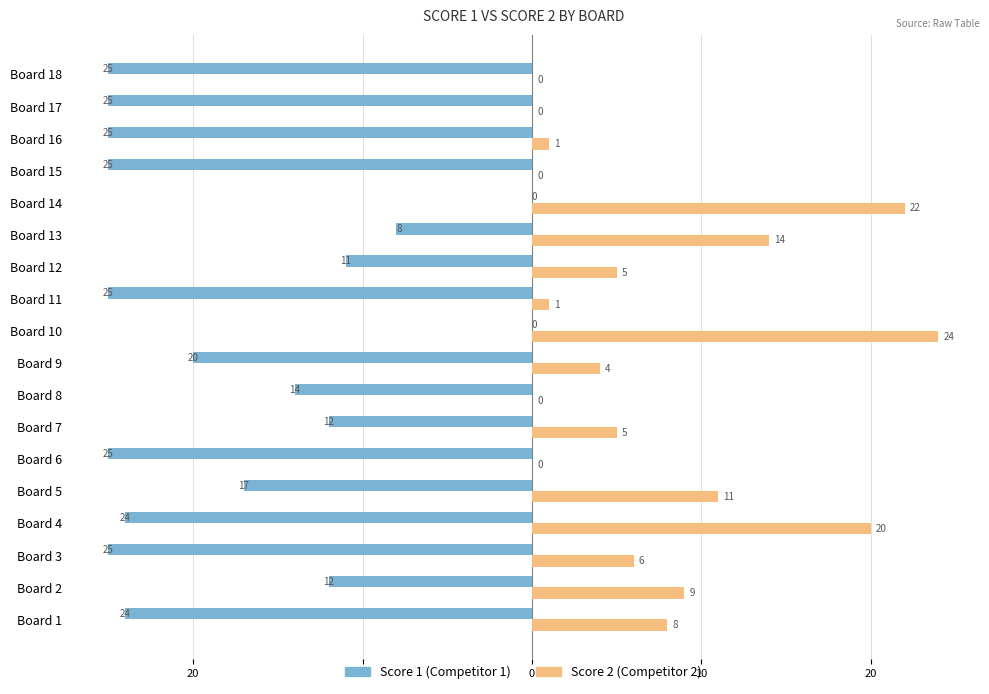

How many series are shown in this chart?

2